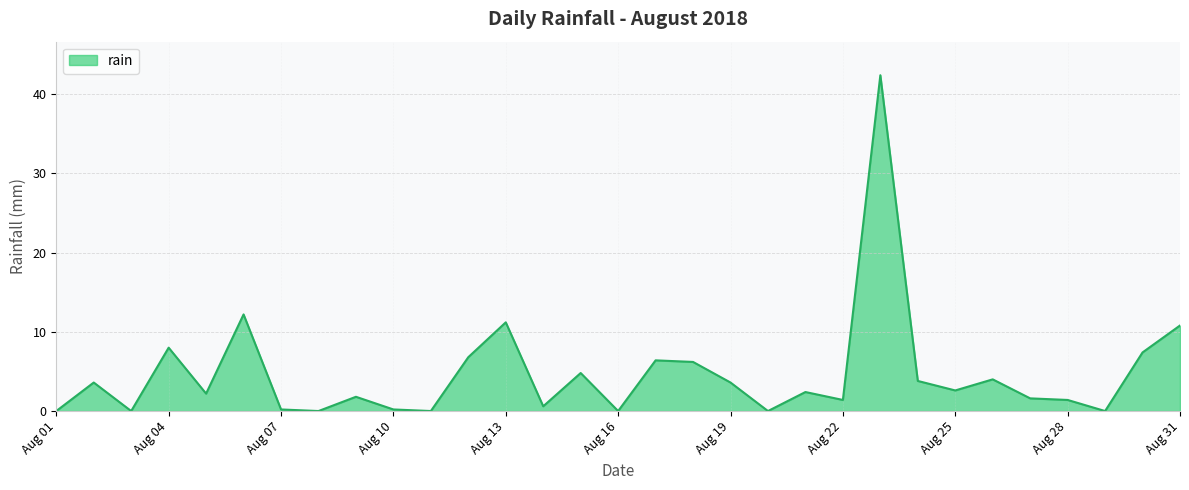

What is the difference between the maximum and minimum values?

42.4